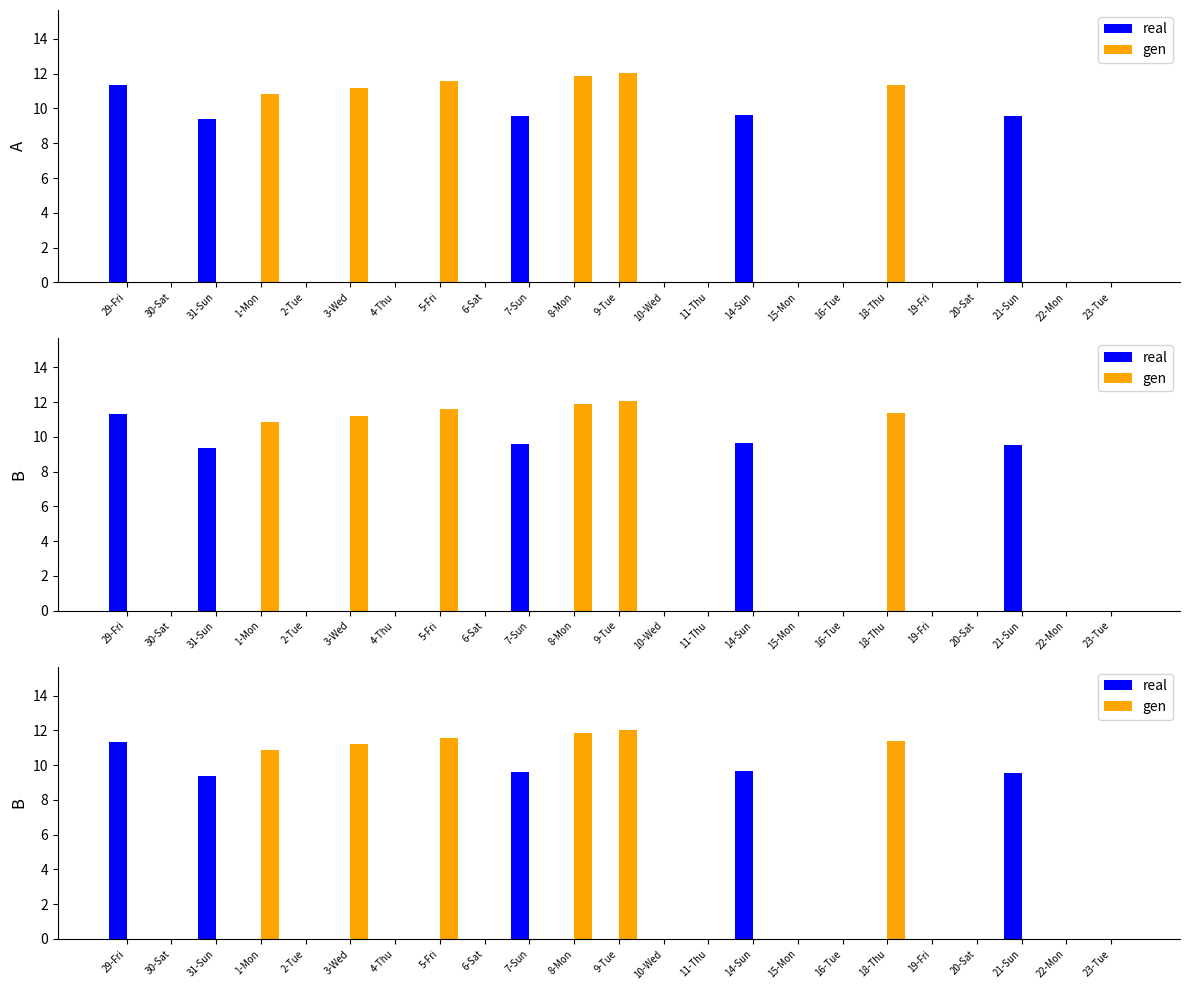

Which series has the largest range (max minus min)?

gen